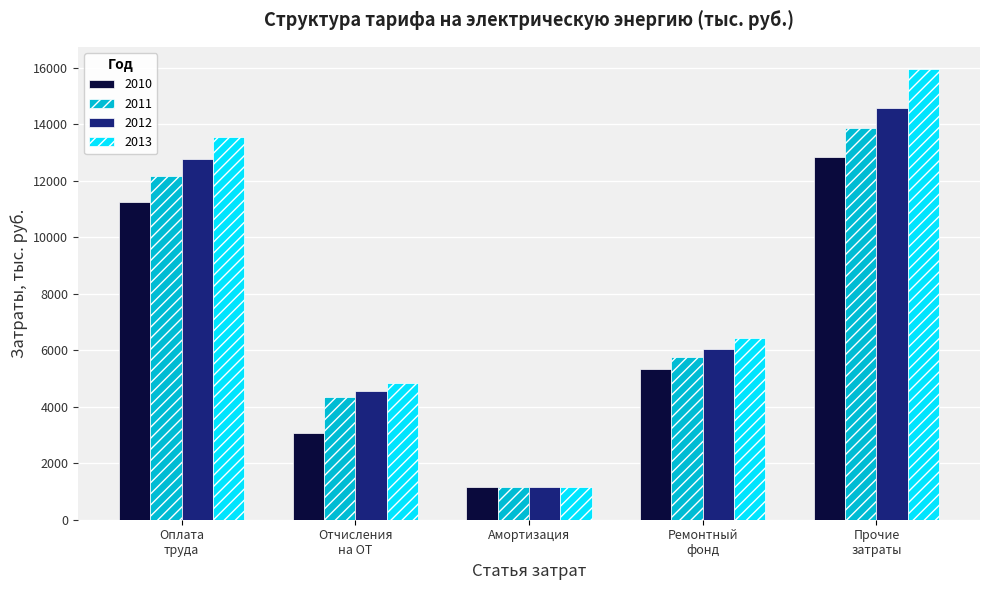

What is the difference between the second highest and minimum values in the 2012 series?

11608.4